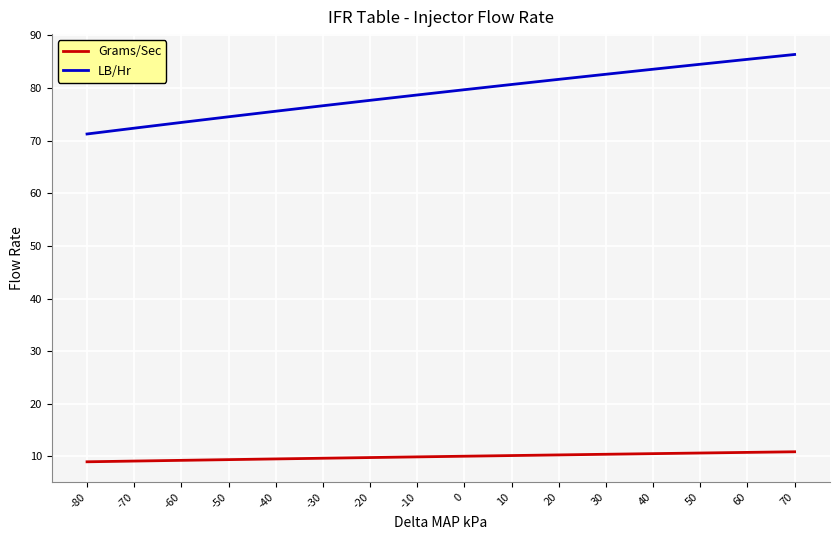

List the series in order of their peak value, lowest first.

Grams/Sec, LB/Hr